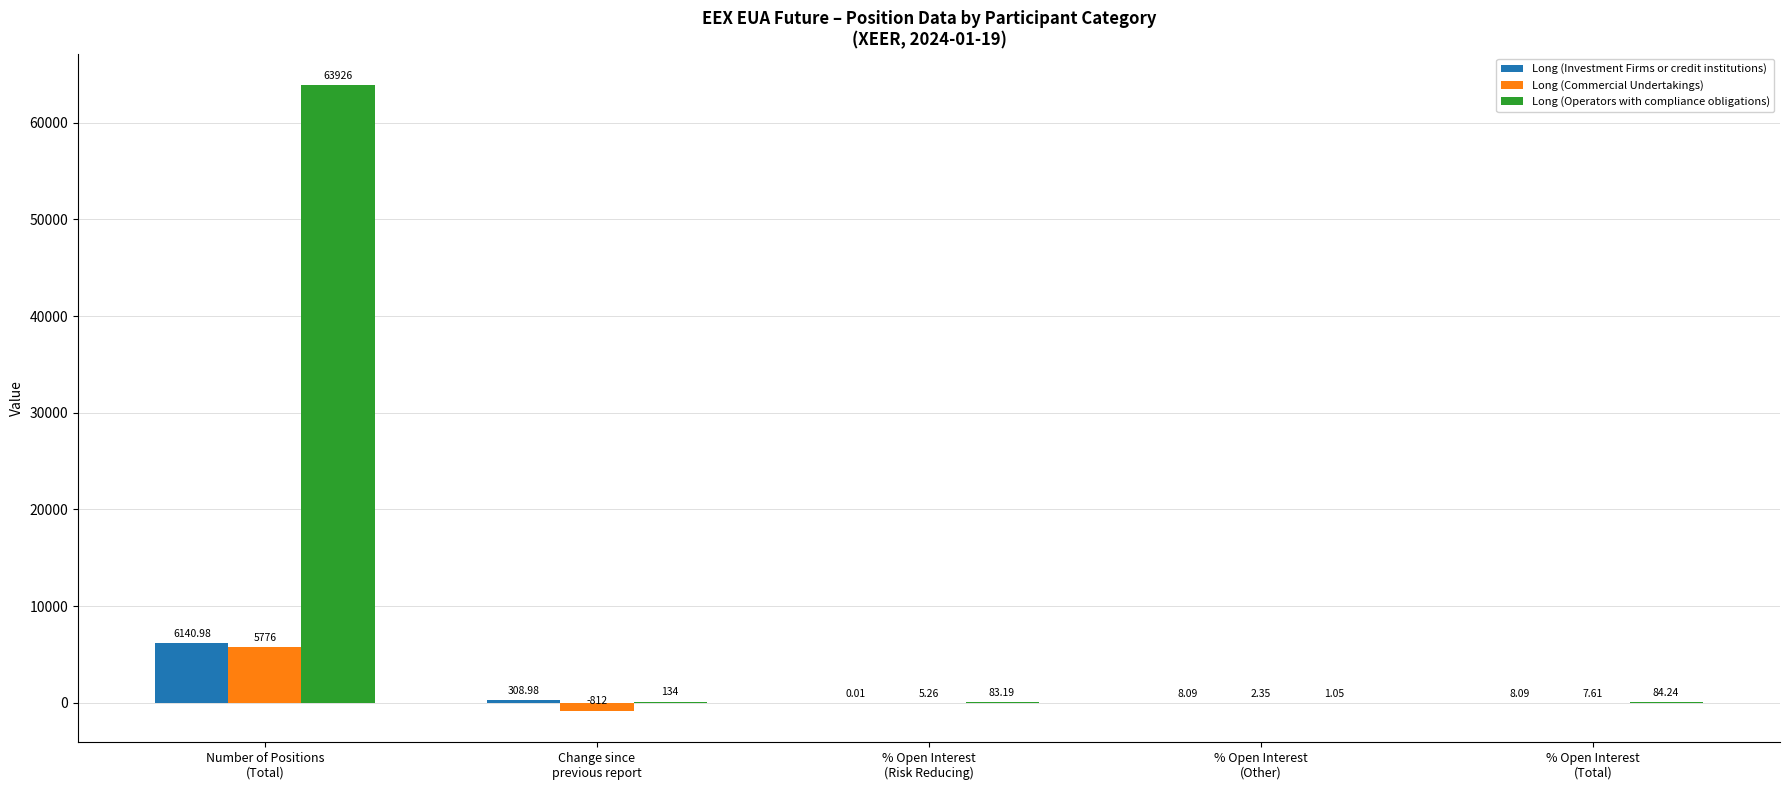

What is the difference between the Long (Operators with compliance obligations) values at Change since
previous report and Number of Positions
(Total)?

63792.0